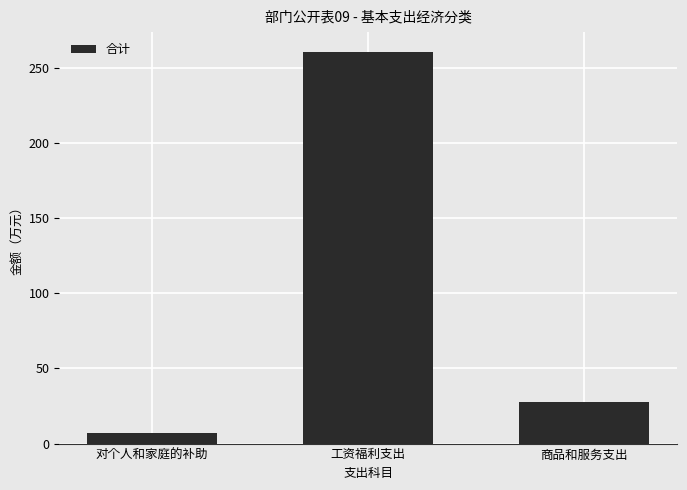

What is the change in value from 工资福利支出 to 商品和服务支出?

-233.2